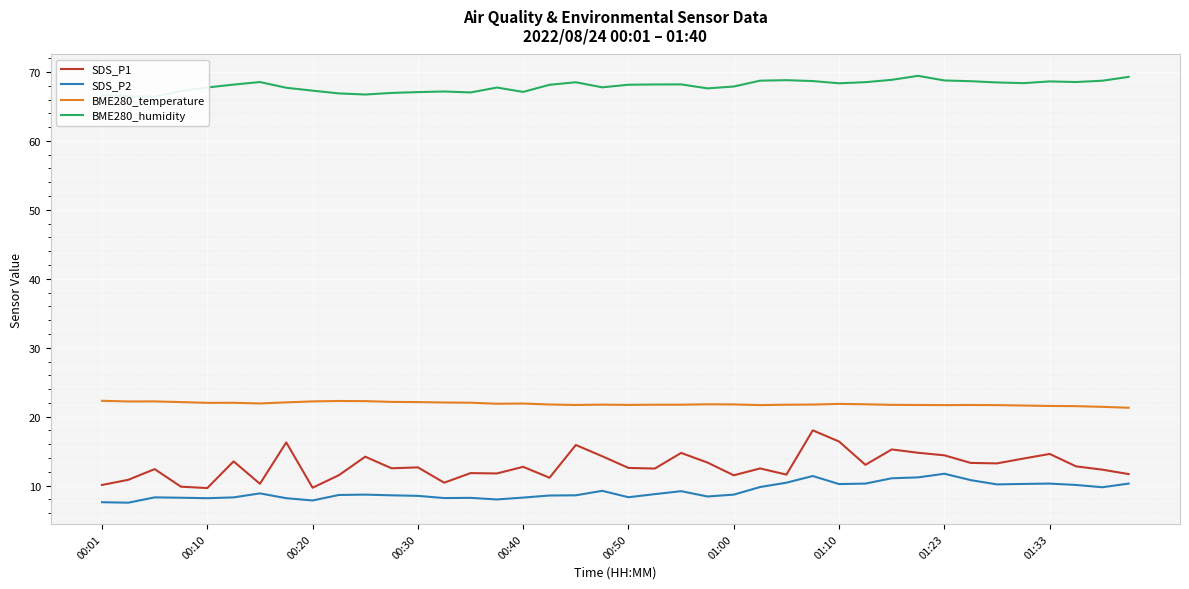

How many lines are shown in the chart?

4